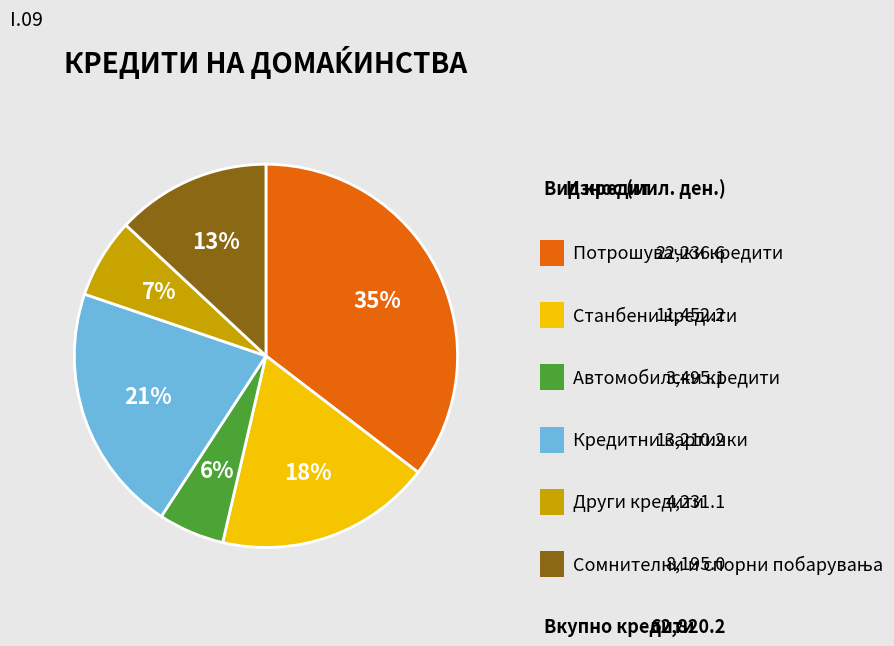

Does any single category account for the majority?

No